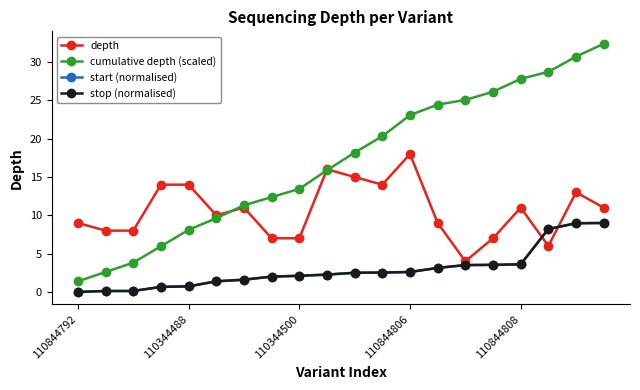

What is the greatest value displayed?

32.4